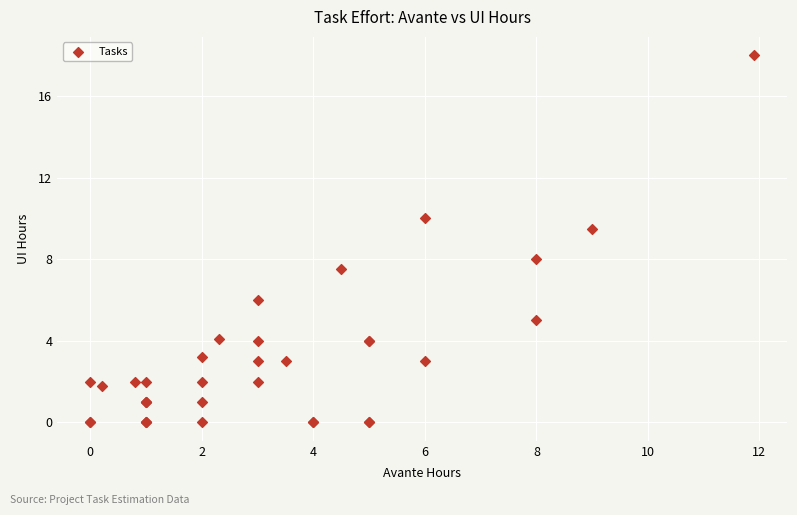

What Y value in the scatter plot is closest to 9?

9.5